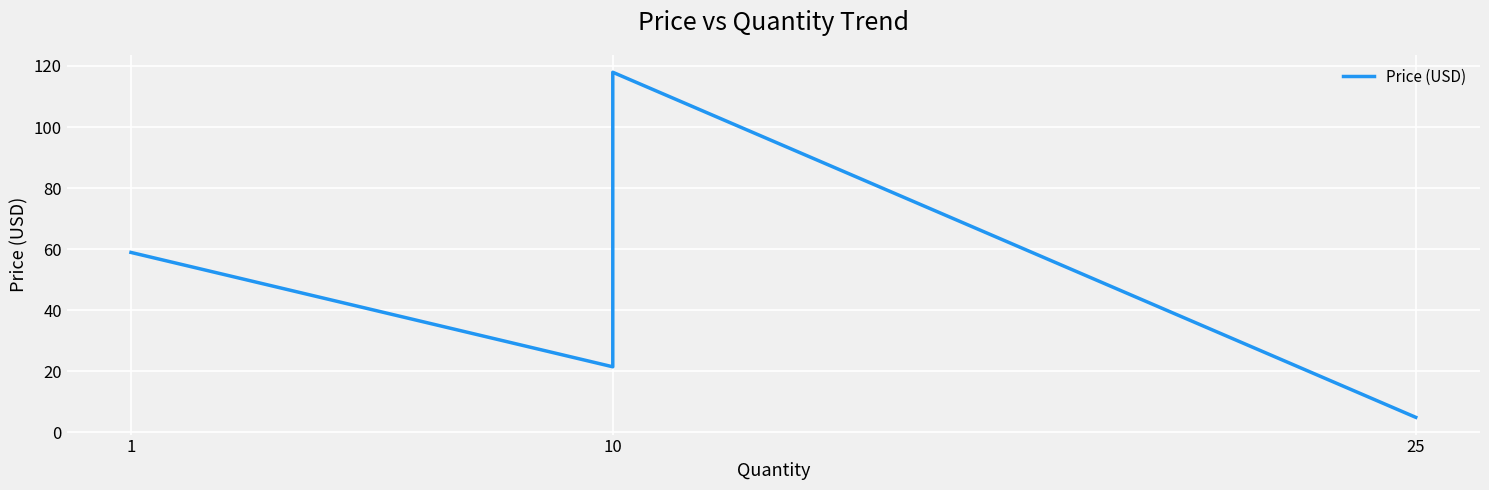

Reading left to right, extract all data points from this chart.

59.0	21.5	118.0	5.0